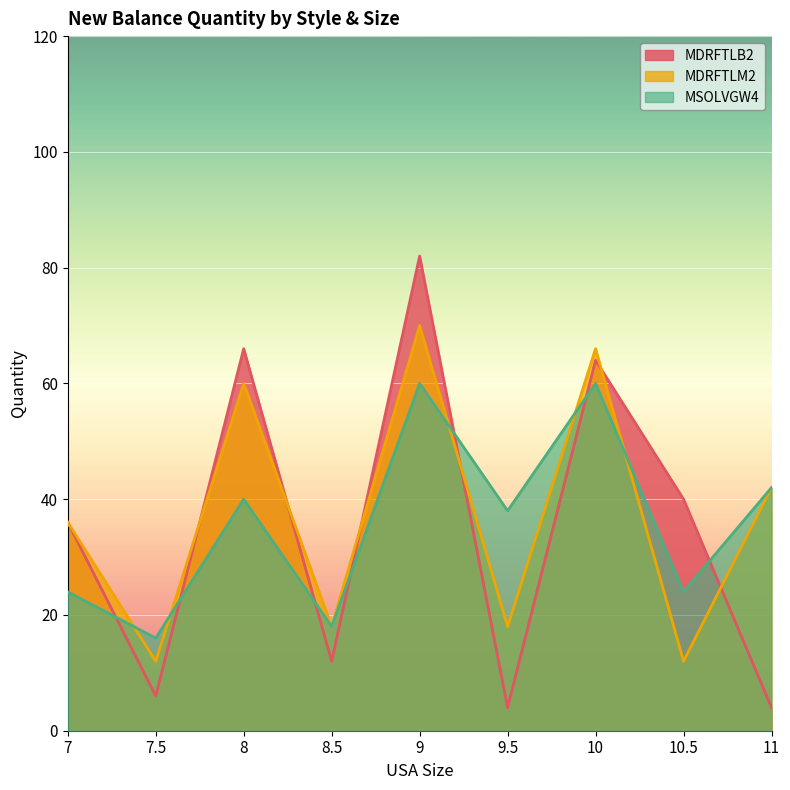

What value does the MDRFTLM2 series have at 9, to the nearest 10?

70